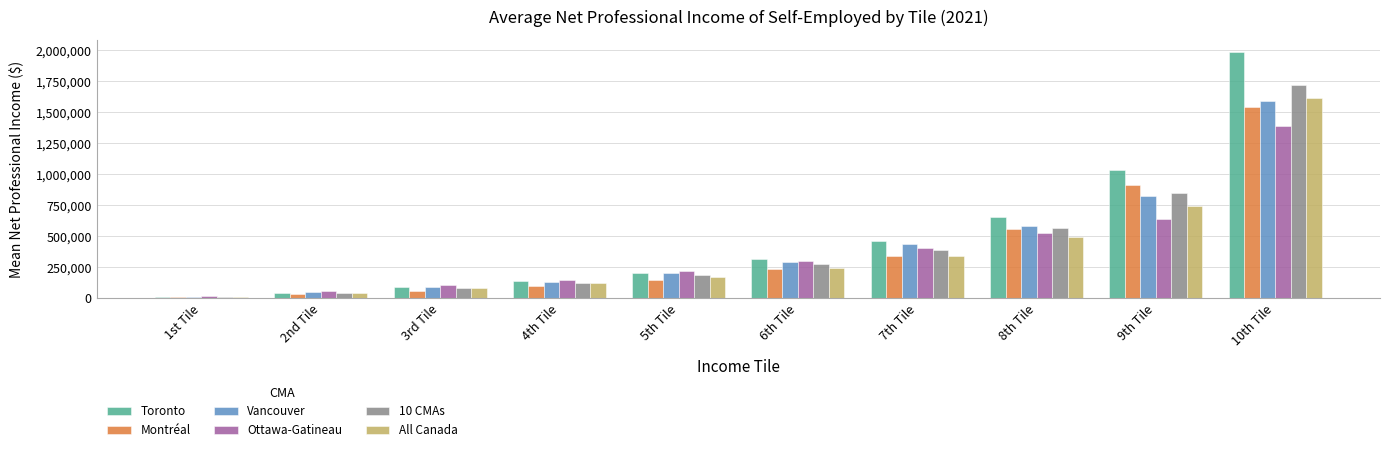

Reading left to right, extract all data points from this chart.

Toronto: 1st Tile=12025	2nd Tile=45035	3rd Tile=88875	4th Tile=140800	5th Tile=206720	6th Tile=317115	7th Tile=462925	8th Tile=658415	9th Tile=1034700	10th Tile=1986420
Montréal: 1st Tile=9855	2nd Tile=32370	3rd Tile=60980	4th Tile=97500	5th Tile=149385	6th Tile=234705	7th Tile=341090	8th Tile=562090	9th Tile=912200	10th Tile=1545490
Vancouver: 1st Tile=14390	2nd Tile=53415	3rd Tile=89210	4th Tile=131265	5th Tile=204755	6th Tile=293370	7th Tile=436140	8th Tile=580085	9th Tile=828070	10th Tile=1588700
Ottawa-Gatineau: 1st Tile=16950	2nd Tile=59435	3rd Tile=104215	4th Tile=144475	5th Tile=217900	6th Tile=297955	7th Tile=402540	8th Tile=525565	9th Tile=639940	10th Tile=1394110
10 CMAs: 1st Tile=12015	2nd Tile=43090	3rd Tile=81825	4th Tile=126880	5th Tile=187520	6th Tile=272950	7th Tile=390490	8th Tile=563660	9th Tile=851375	10th Tile=1724070
All Canada: 1st Tile=12375	2nd Tile=43915	3rd Tile=80170	4th Tile=119745	5th Tile=170680	6th Tile=245025	7th Tile=341165	8th Tile=494915	9th Tile=746910	10th Tile=1620430